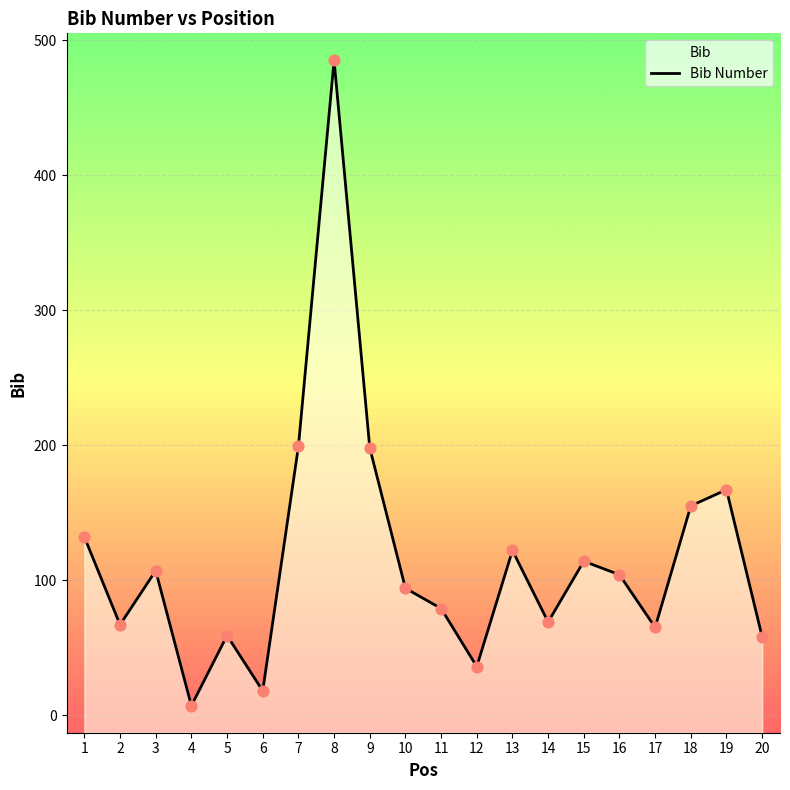

Approximately how many times larger is the value at 2 compared to 20?

1.2